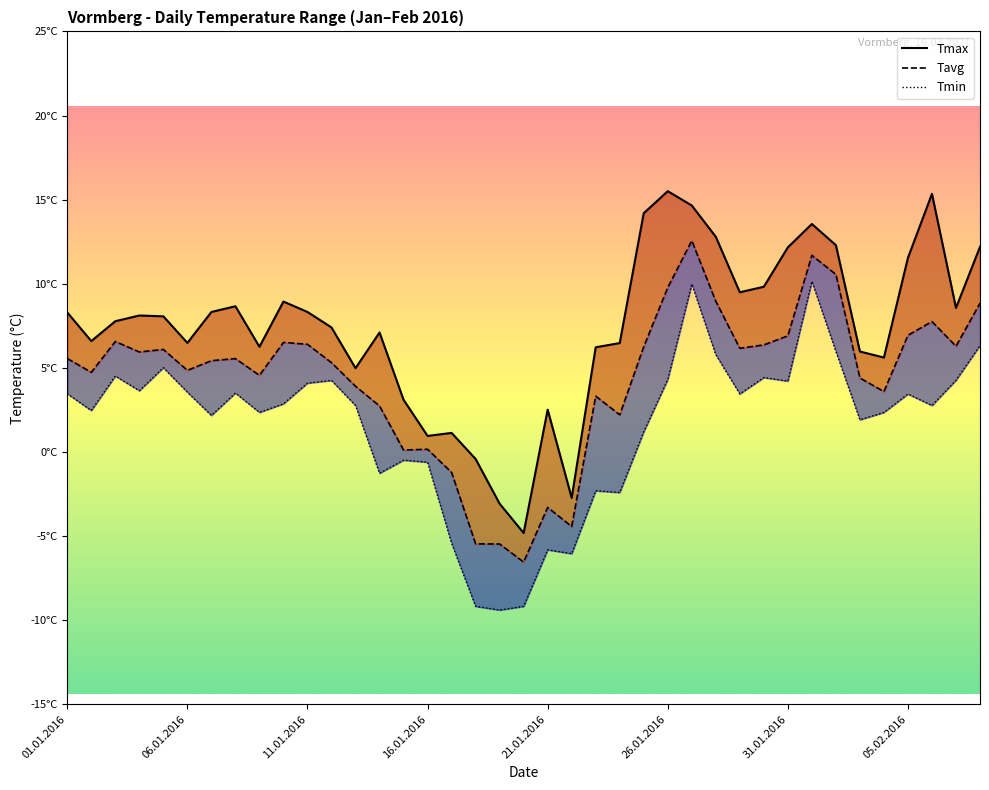

True or false: Tavg has more than 1 interior local peaks.

True